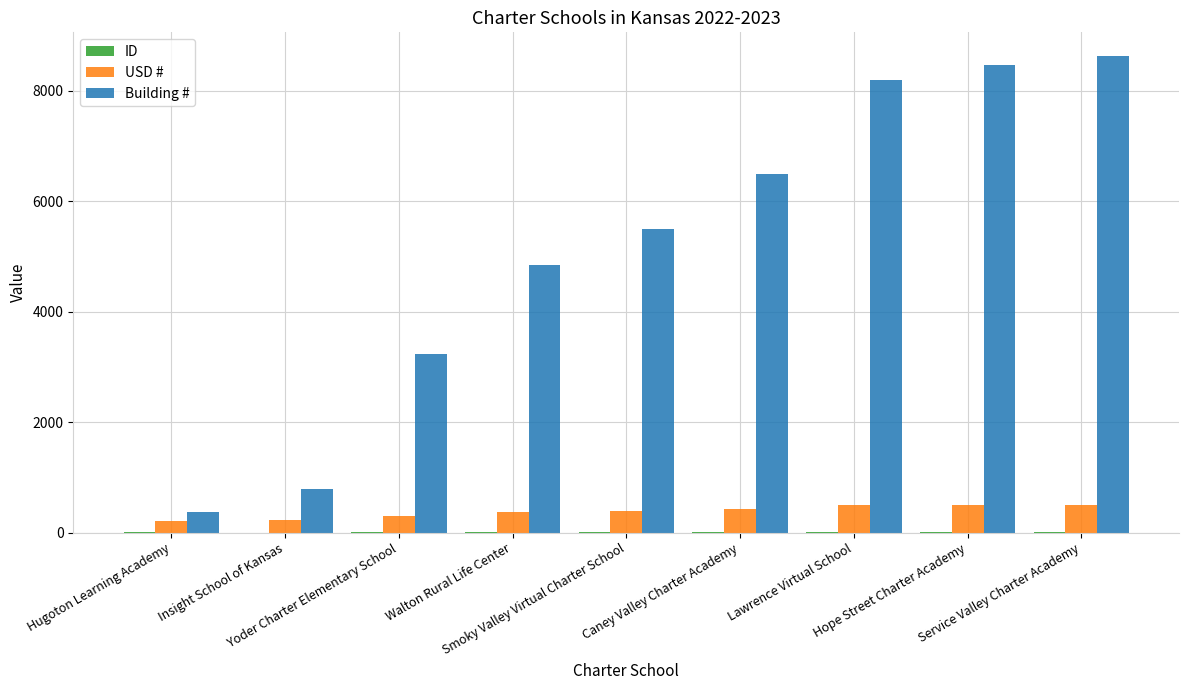

Which series has the largest total across all categories?

Building #